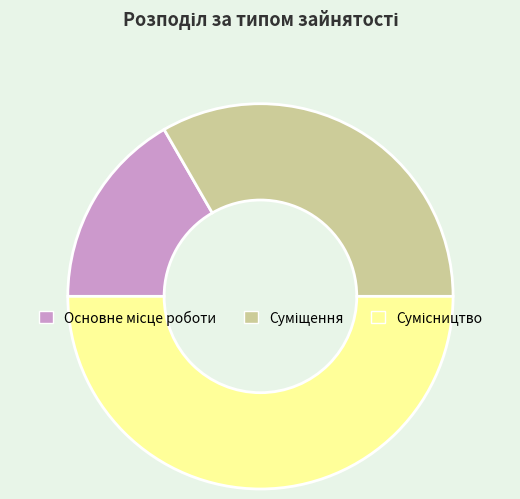

What is the total percentage of Основне місце роботи and Суміщення?

50.0%